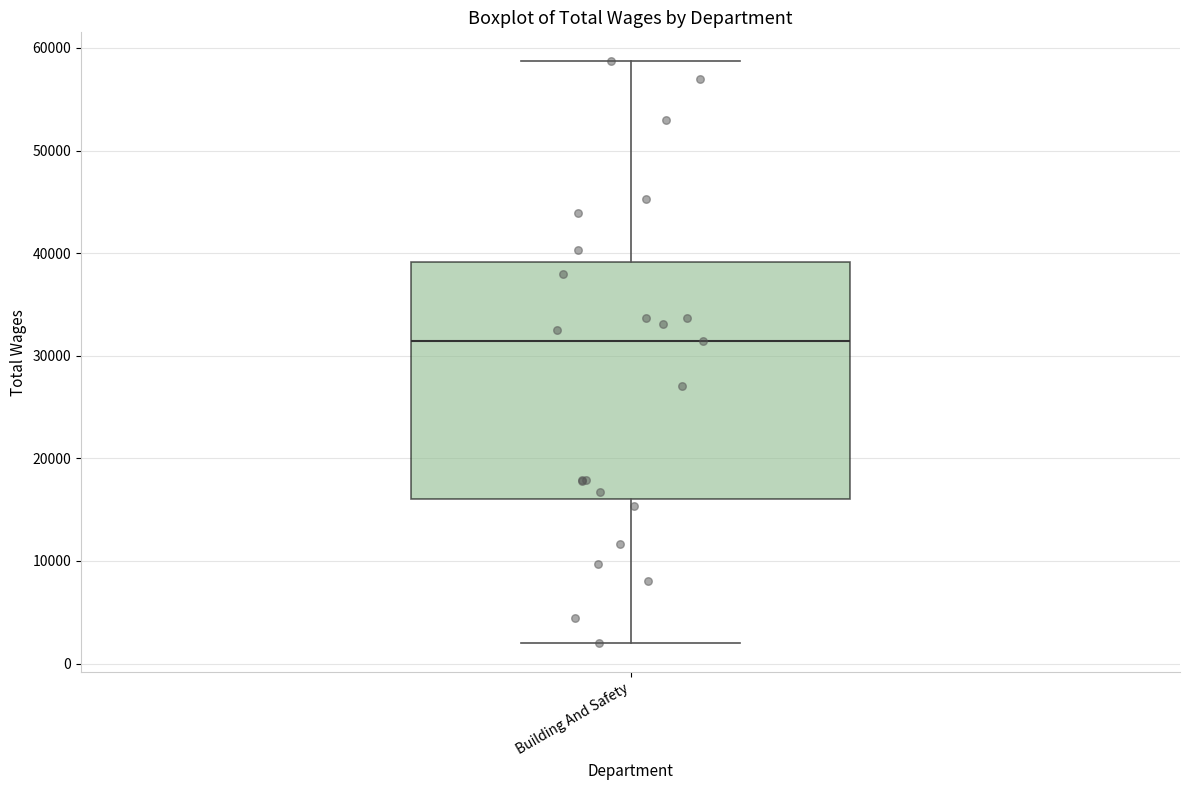

Read this box plot against the y-axis: the position of the median line, the range covered by the box, and the ends of both whiskers. The values are not printed on the chart, so give them approximately, as read against the axis.

median 31000, box 16000 to 39000, whiskers 2000 to 59000